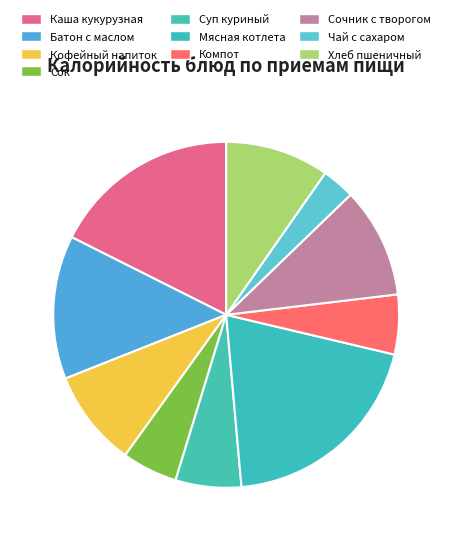

Approximately how many times larger is the value at Хлеб пшеничный compared to Кофейный напиток?

1.1